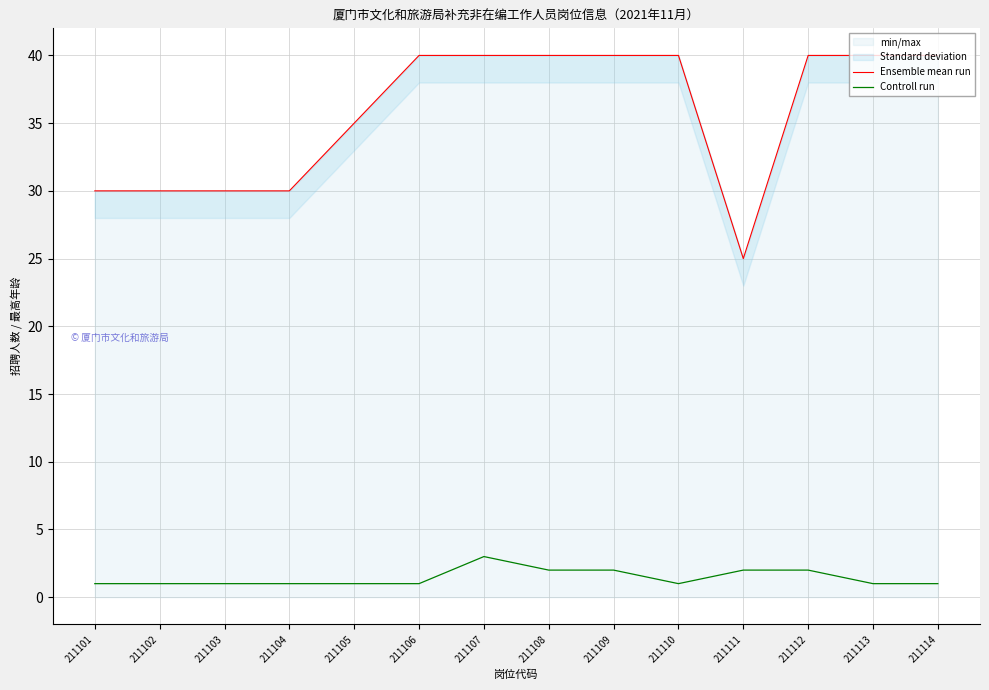

True or false: Controll run has a value of 2 at 211111.

True